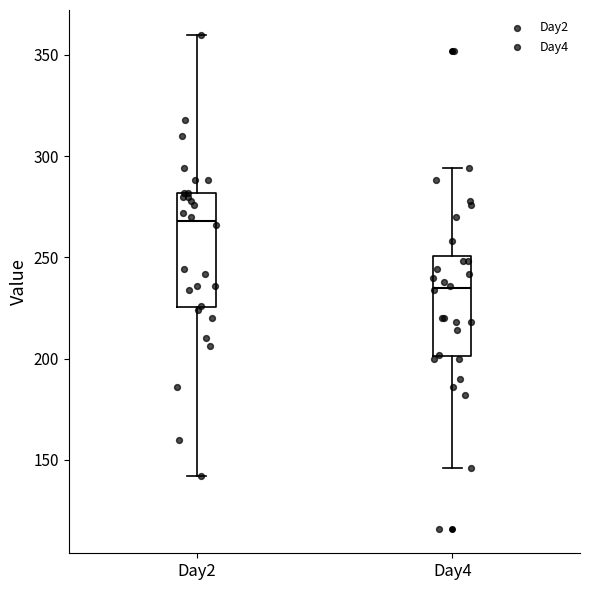

Which box's median line is the highest?

Day2